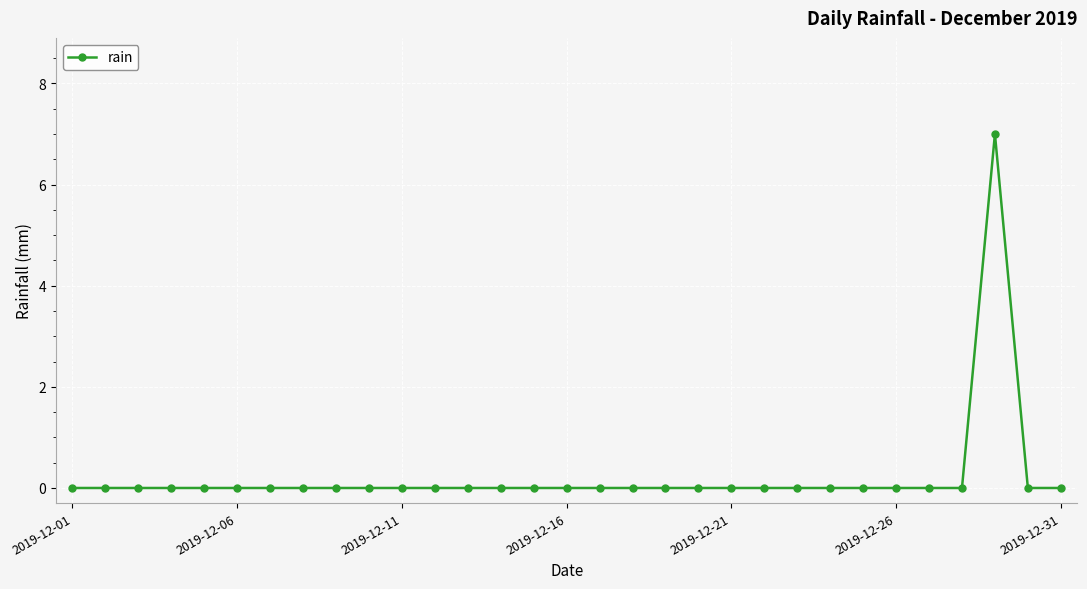

What is the maximum value shown in the chart?

7